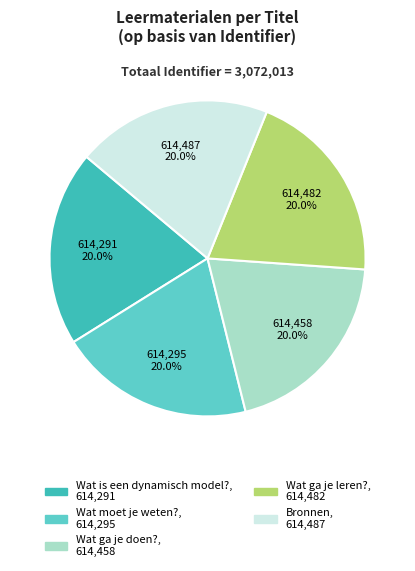

Is there a majority slice in this chart?

No